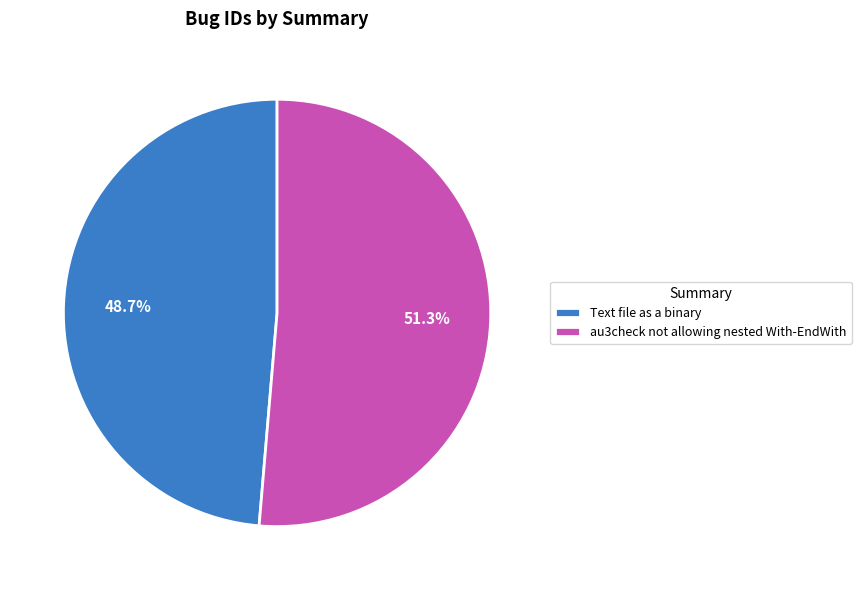

What portion of the pie excludes au3check not allowing nested With-EndWith?

48.7%